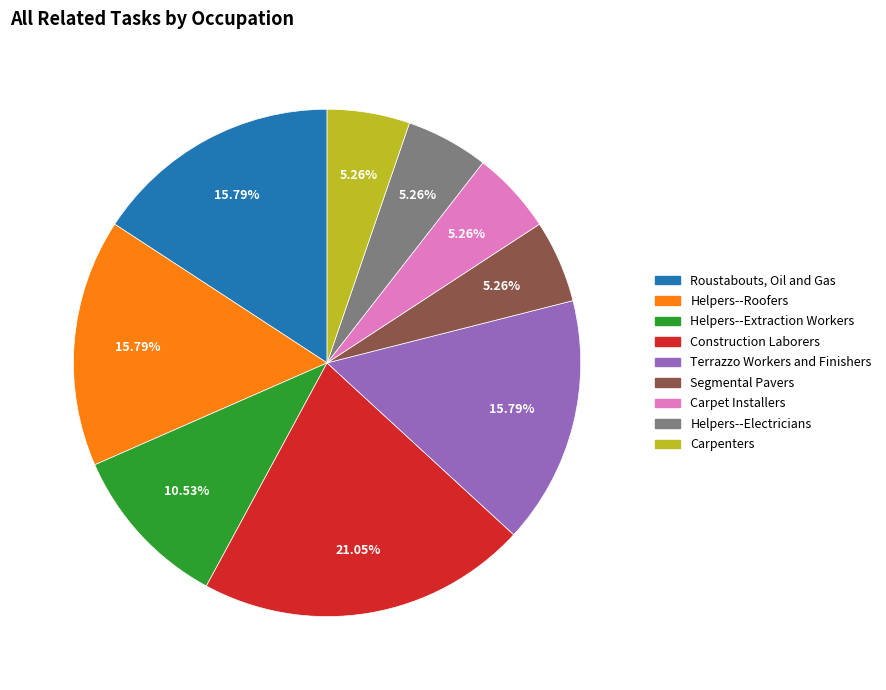

Which has a higher value, Segmental Pavers or Construction Laborers?

Construction Laborers